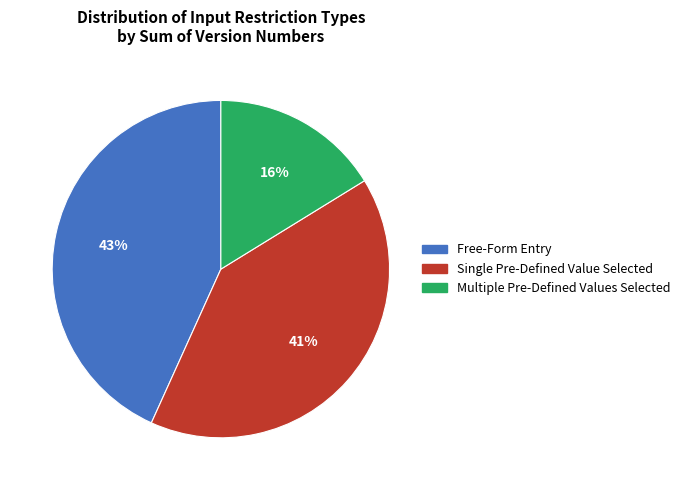

To the nearest percent, what is the average slice percentage?

33%